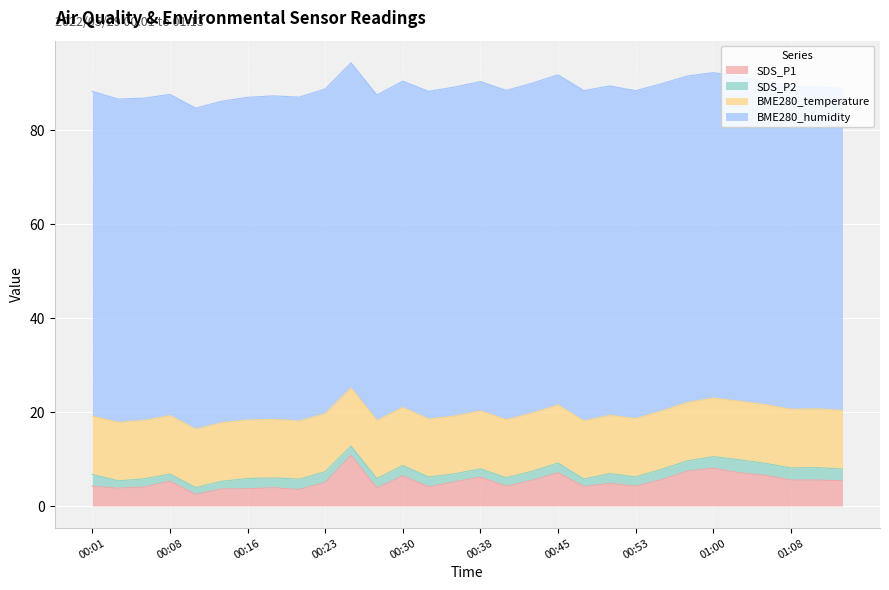

The value of BME280_humidity at 01:08 is 98.3. True or false?

False